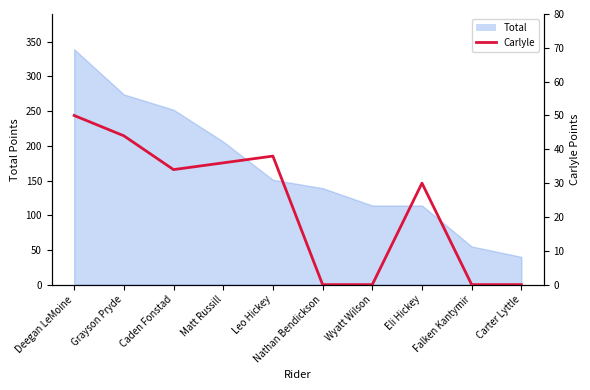

How many interior local valleys (lower than both neighbors) does the data have?

1